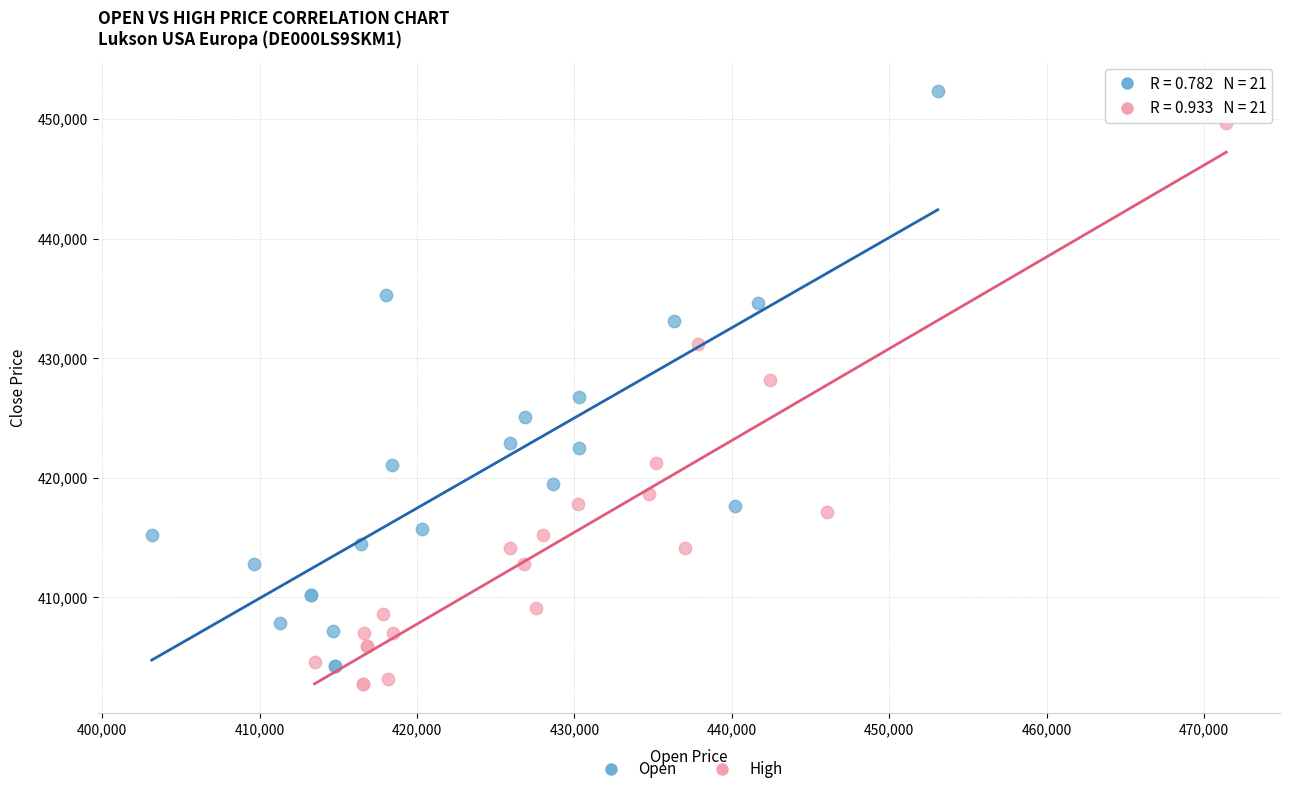

Which series contains the lowest Y value?

High